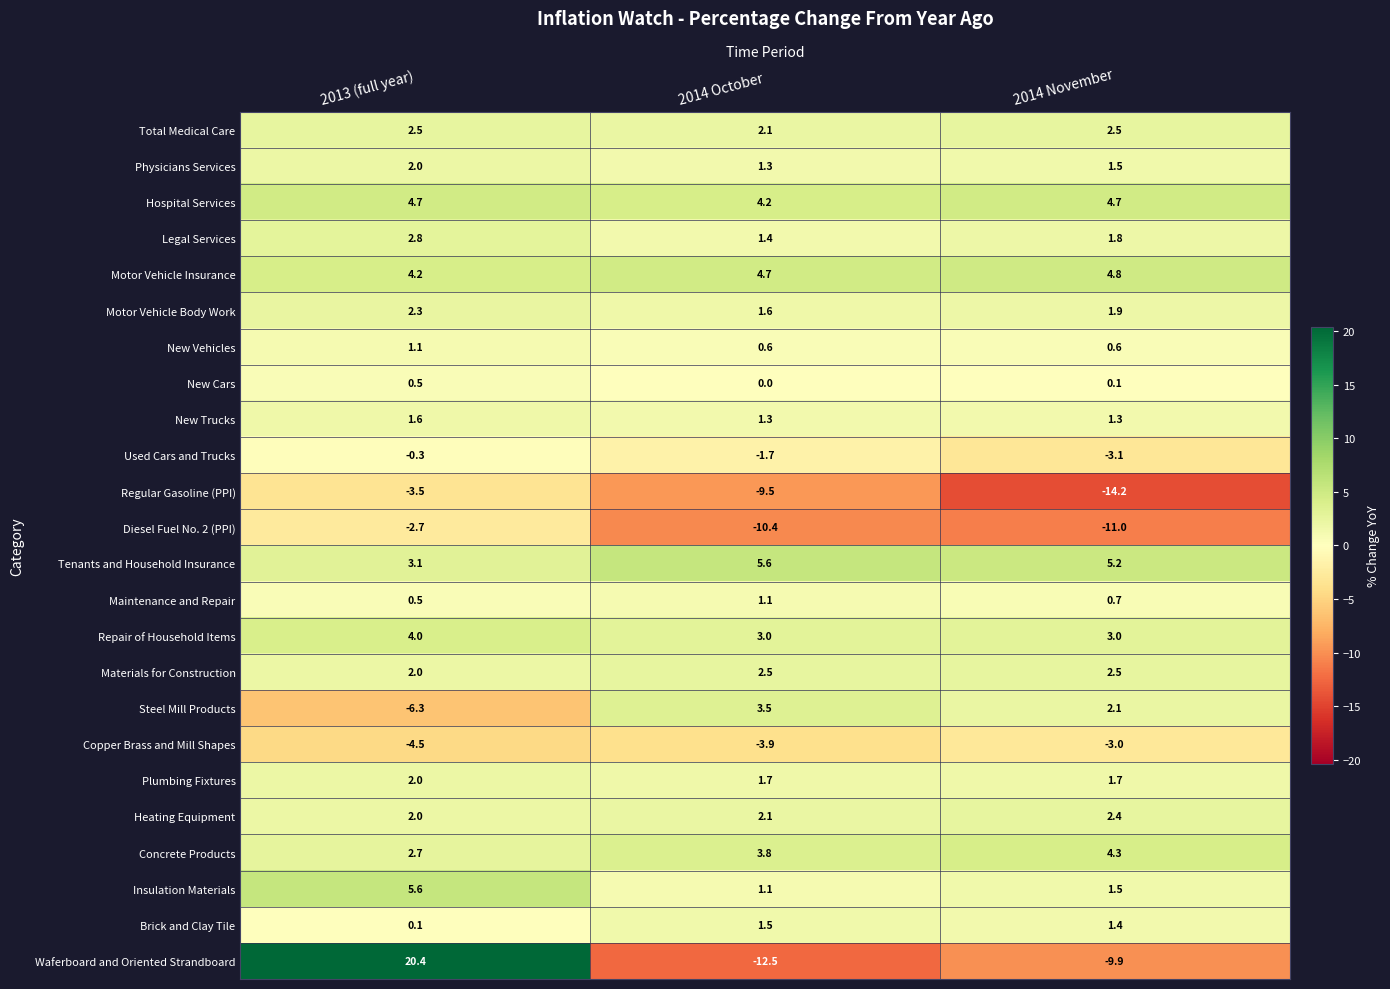

Which series has the largest range (max minus min)?

Waferboard and Oriented Strandboard